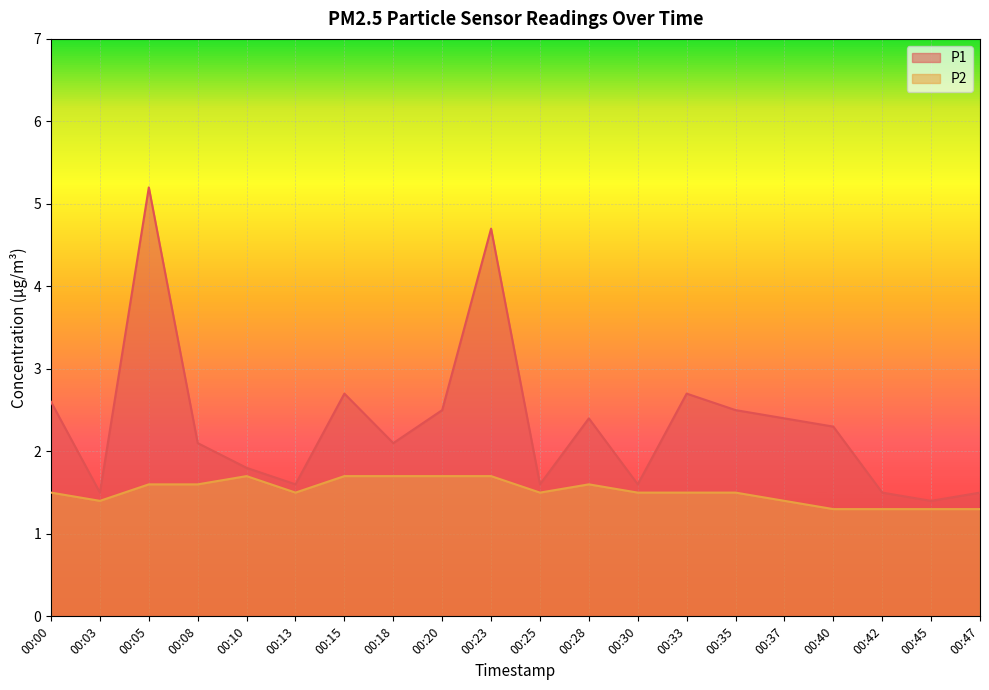

True or false: P1 and P2 cross at least once.

False